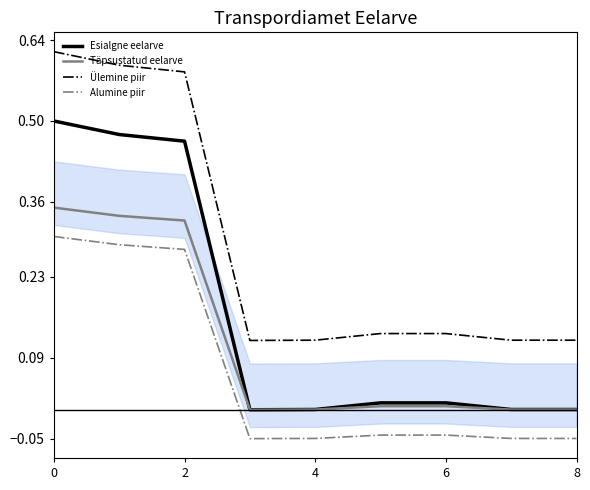

Reading left to right, list all the values displayed in this chart.

Esialgne eelarve: 0.5	0.5	0.5	0.0	0.0	0.0	0.0	0.0	0.0
Täpsustatud eelarve: 0.3	0.3	0.3	0.0	0.0	0.0	0.0	0.0	0.0
Ülemine piir: 0.6	0.6	0.6	0.1	0.1	0.1	0.1	0.1	0.1
Alumine piir: 0.3	0.3	0.3	-0.1	-0.0	-0.0	-0.0	-0.0	-0.0